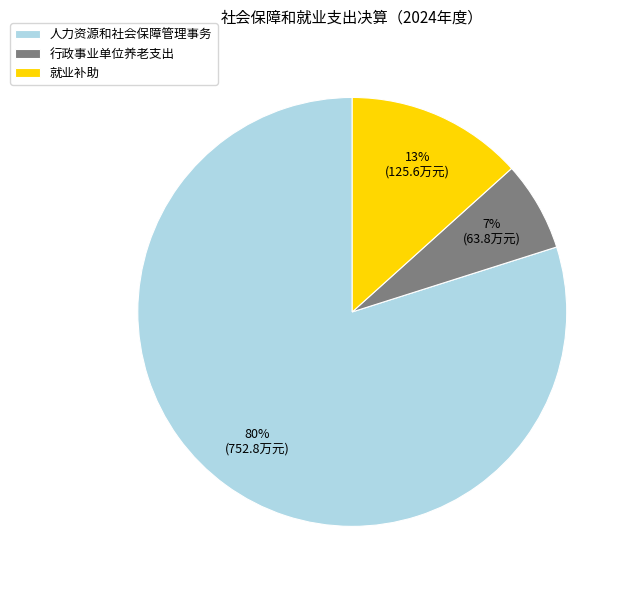

To the nearest percent, what is the difference between the 就业补助 and 人力资源和社会保障管理事务 slice percentages?

67%